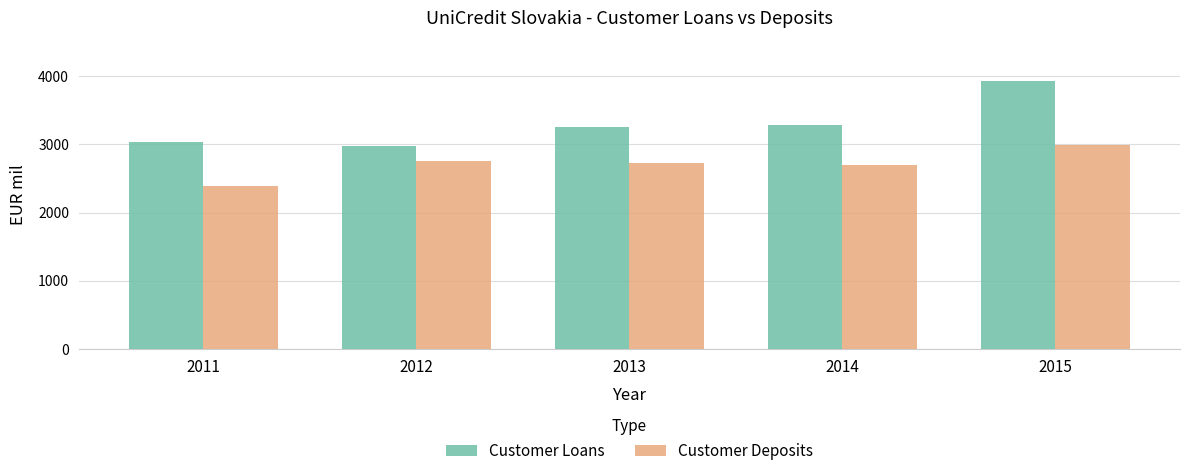

What are all the series names shown in the legend?

Customer Loans, Customer Deposits